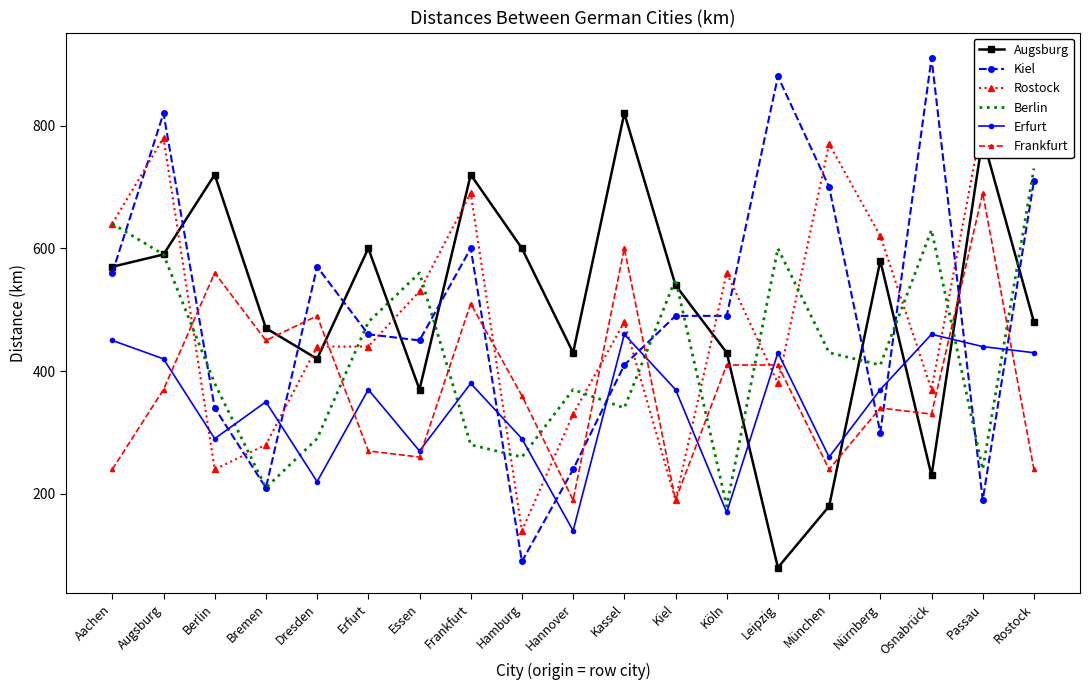

What are all the series names shown in the legend?

Augsburg, Kiel, Rostock, Berlin, Erfurt, Frankfurt